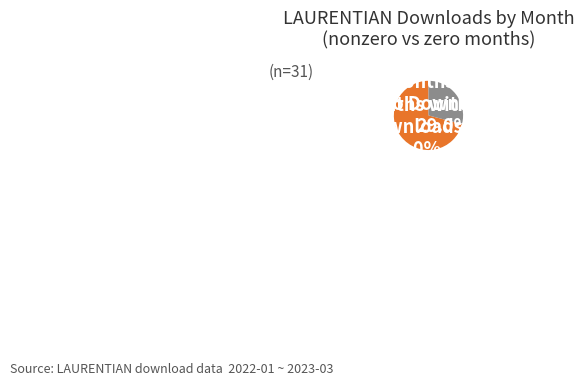

Is there any slice that represents more than half of the pie?

Yes